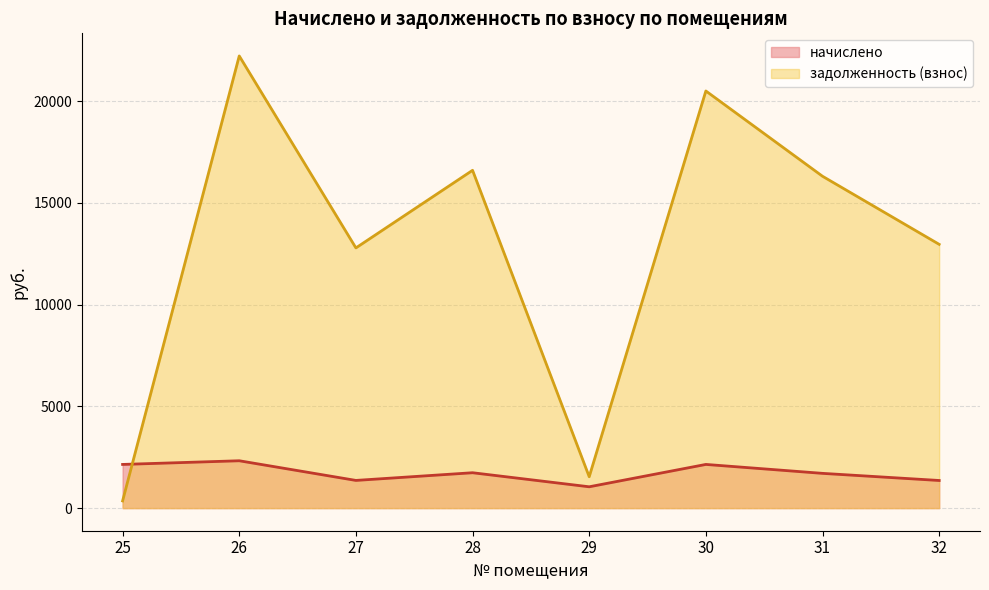

How many categories are shown in the chart?

8